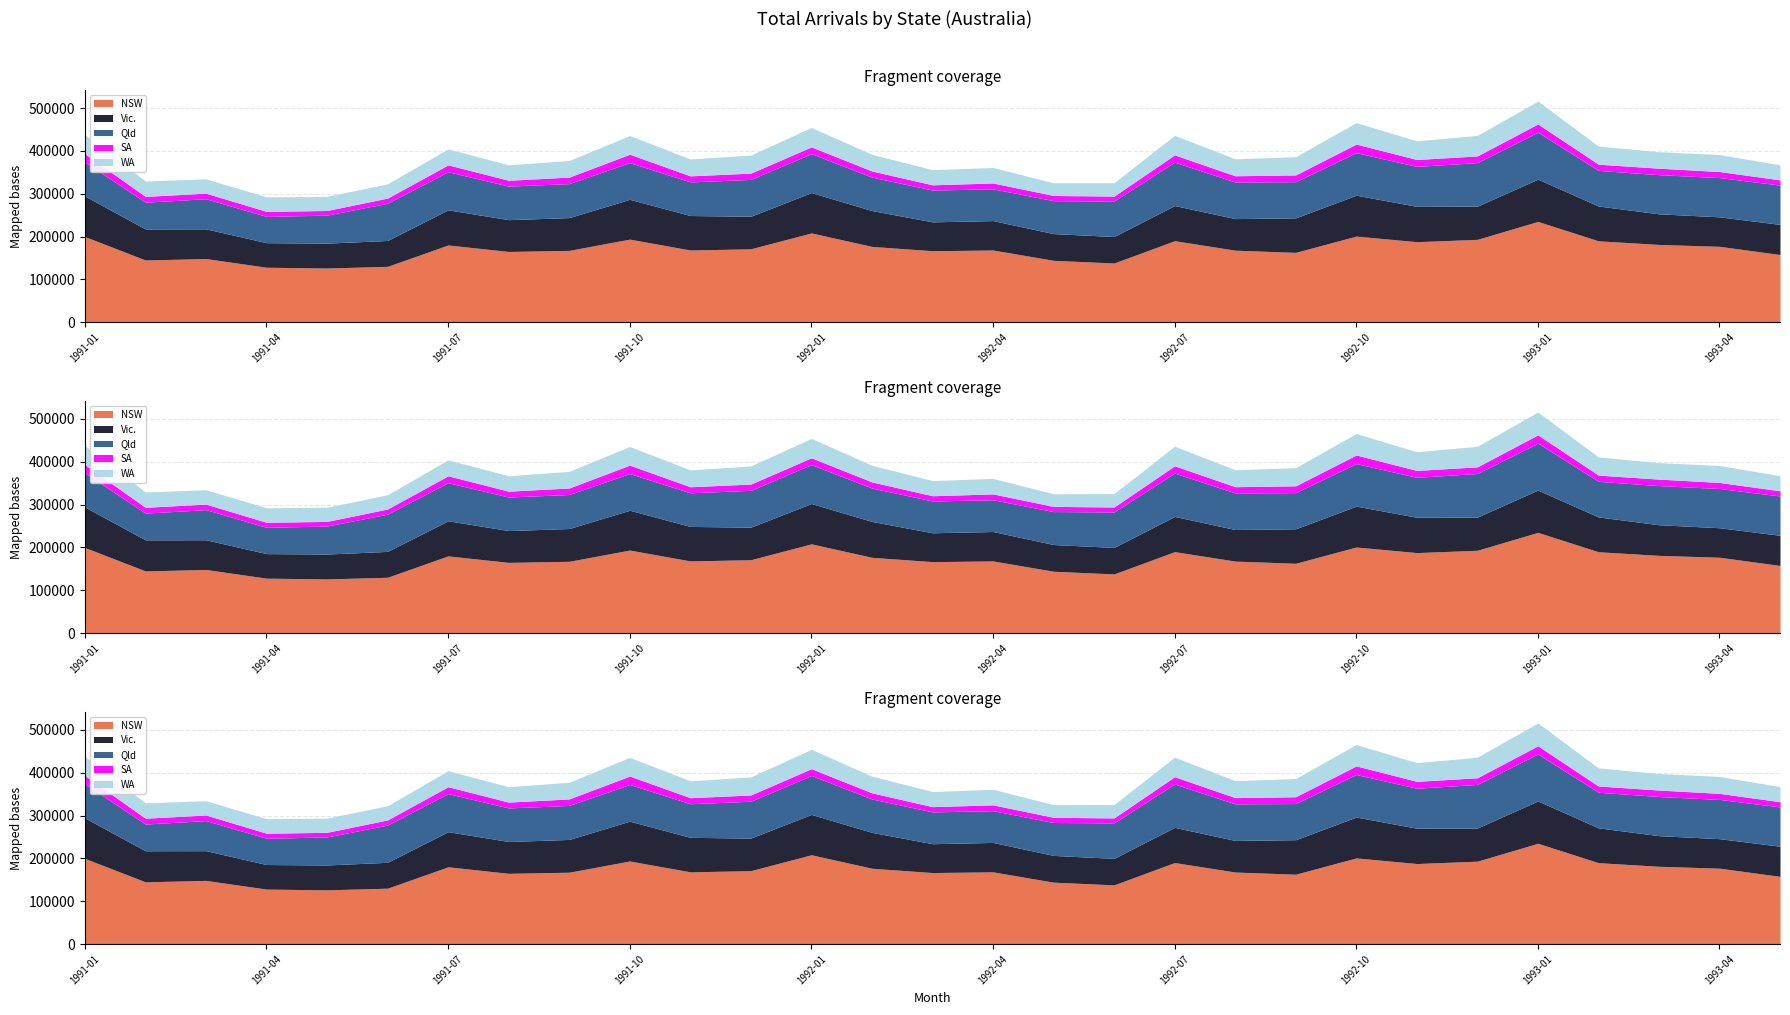

What is the sum of the NSW values at 1993-01 and 1992-11?

423330